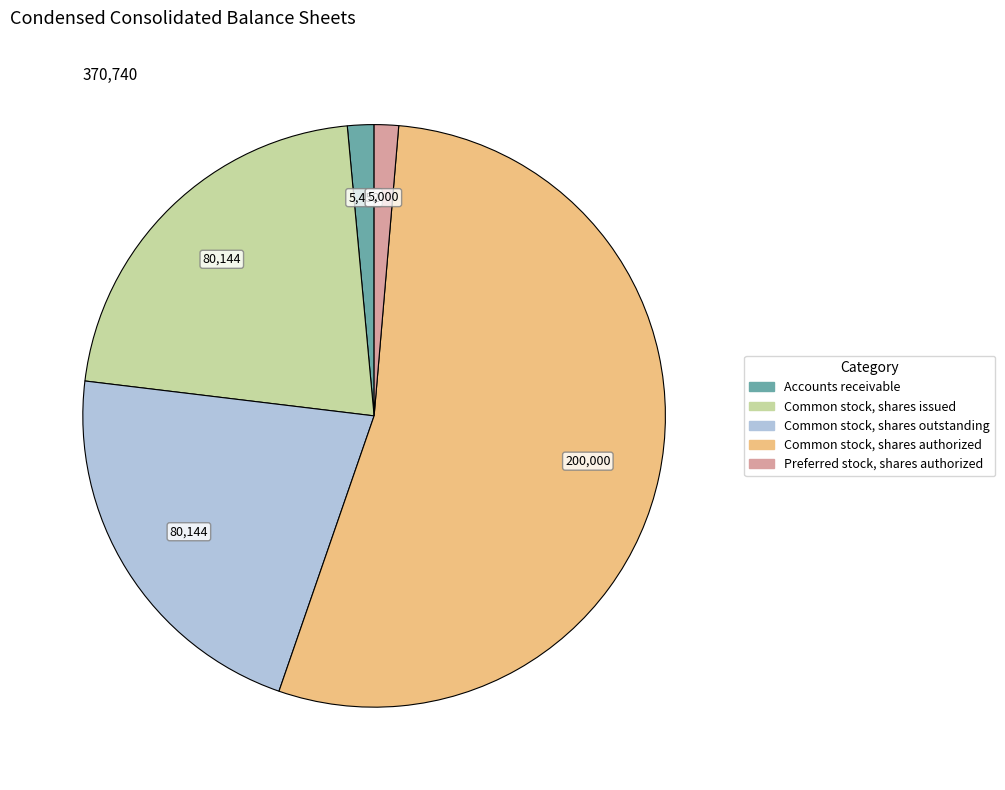

Do Common stock, shares authorized and Preferred stock, shares authorized together represent more than half of the pie?

Yes